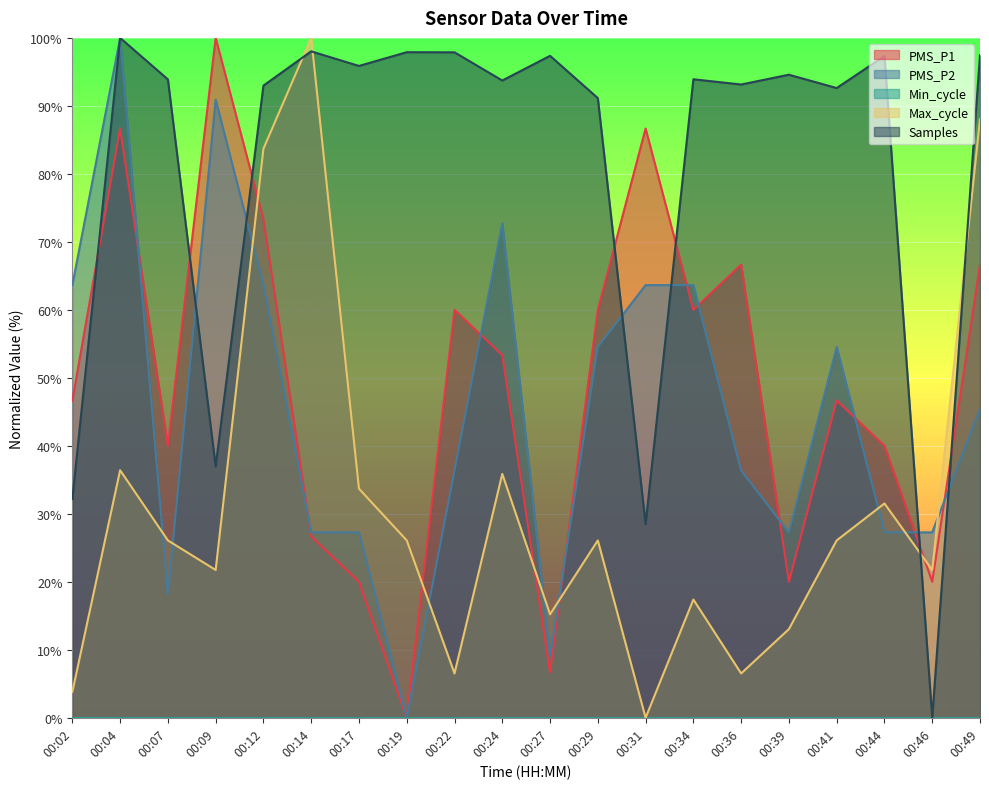

What is the value of the Samples point at the 9th from the left?

97.9